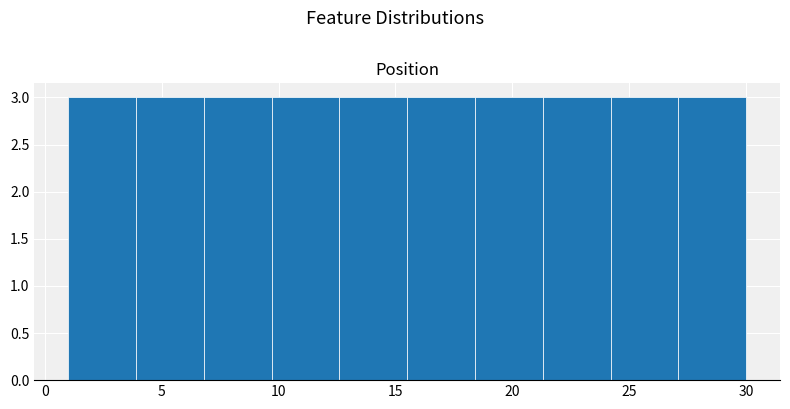

Reading left to right, list every bar in this chart as the range it spans on the x-axis followed by its height. Neither the bar edges nor the heights are printed on the chart, so give them approximately, as read against the axes.

1.0 to 3.9: 3
3.9 to 6.8: 3
6.8 to 9.7: 3
9.7 to 12.6: 3
12.6 to 15.5: 3
15.5 to 18.4: 3
18.4 to 21.3: 3
21.3 to 24.2: 3
24.2 to 27.1: 3
27.1 to 30.0: 3